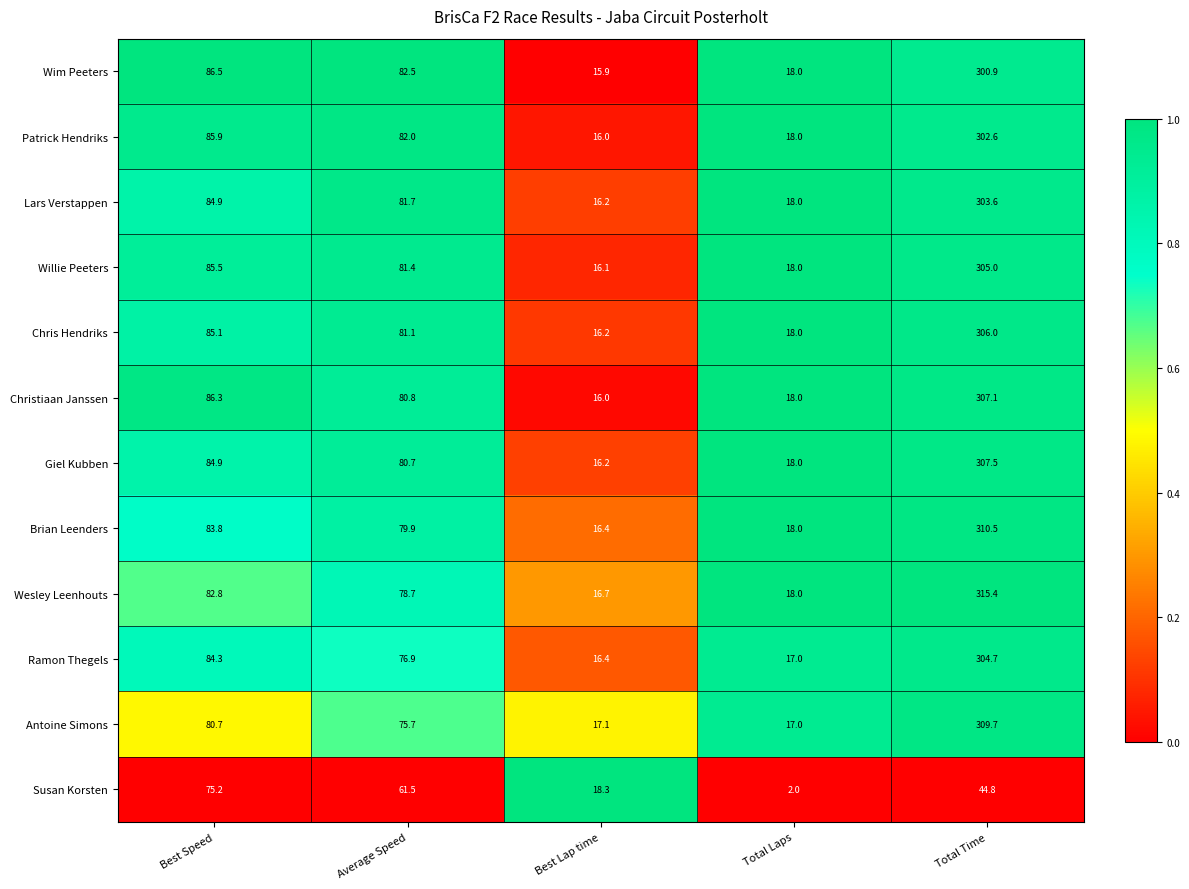

The value of Chris Hendriks at Best Lap time is 27.3. True or false?

False